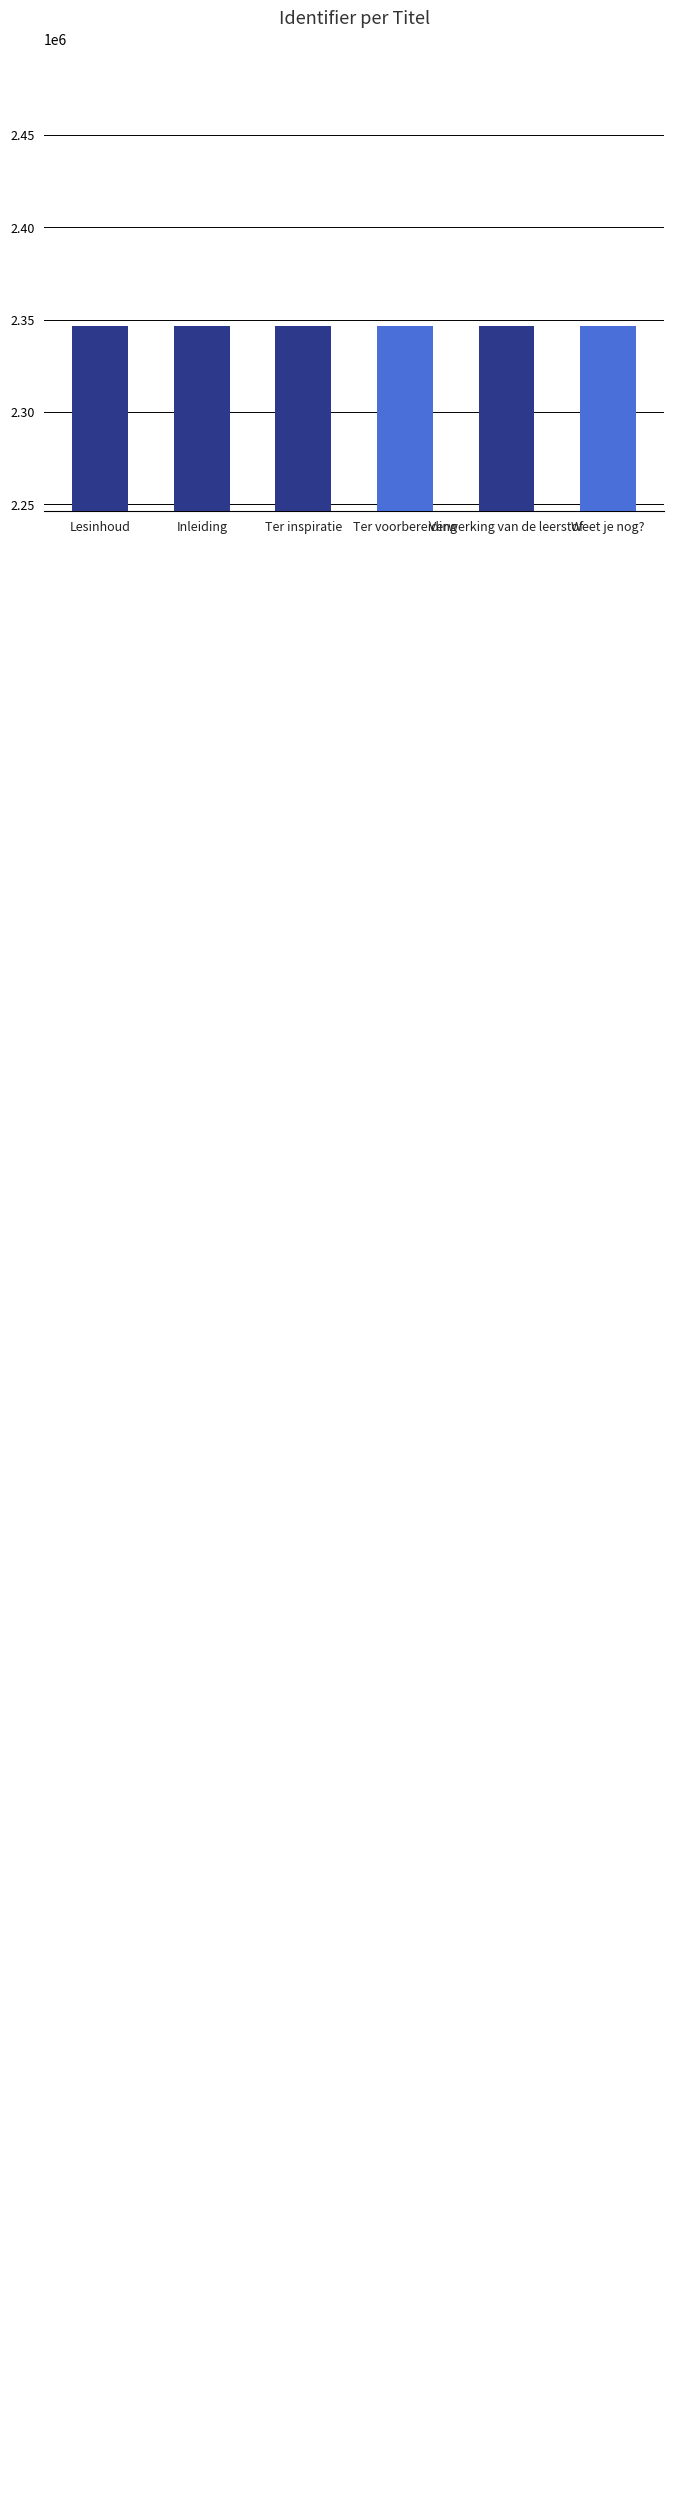

What is the label of the 1st bar from the left?

Lesinhoud